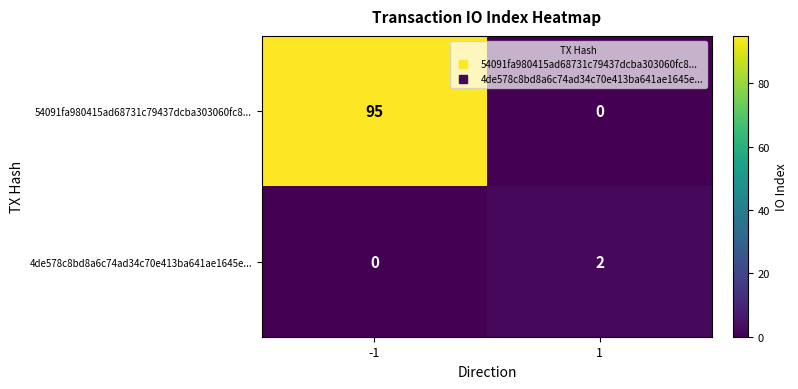

Which category has the highest value across all series?

-1